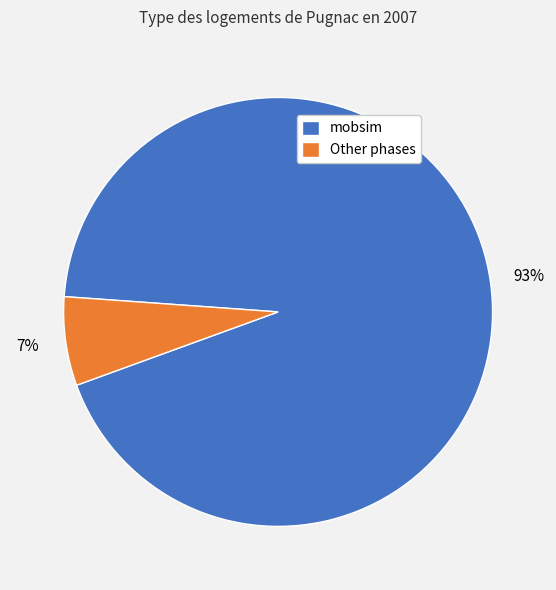

Between Other phases and mobsim, which is larger?

mobsim